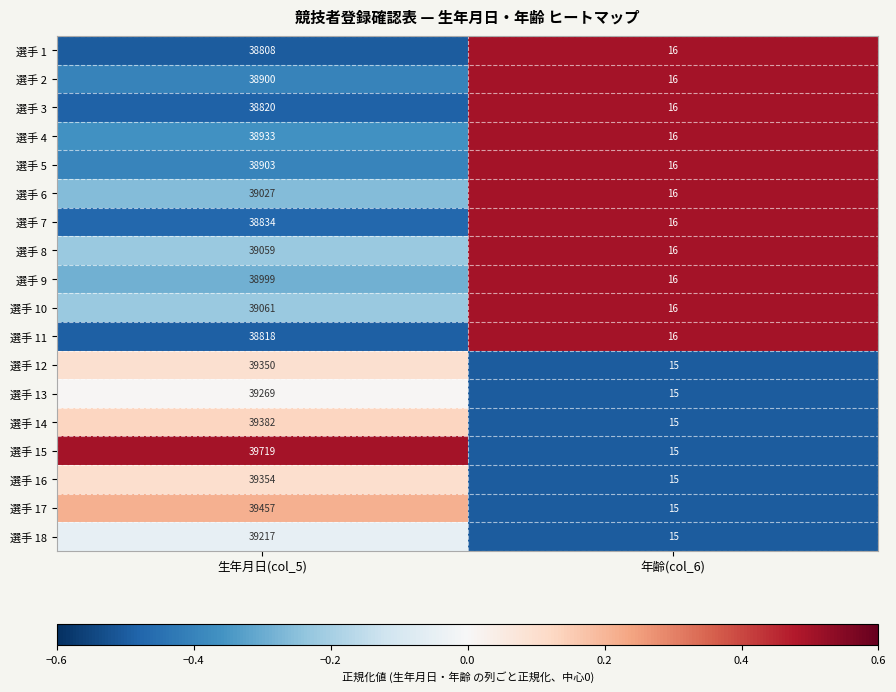

How many data points in 選手 13 are less than 39269?

1